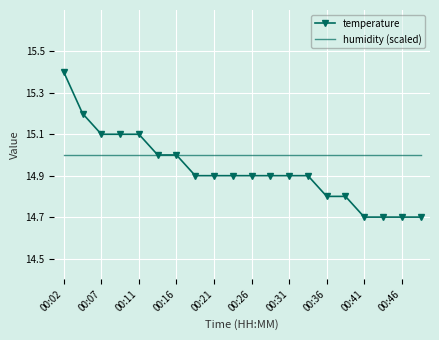

What are all the series names shown in the legend?

temperature, humidity (scaled)